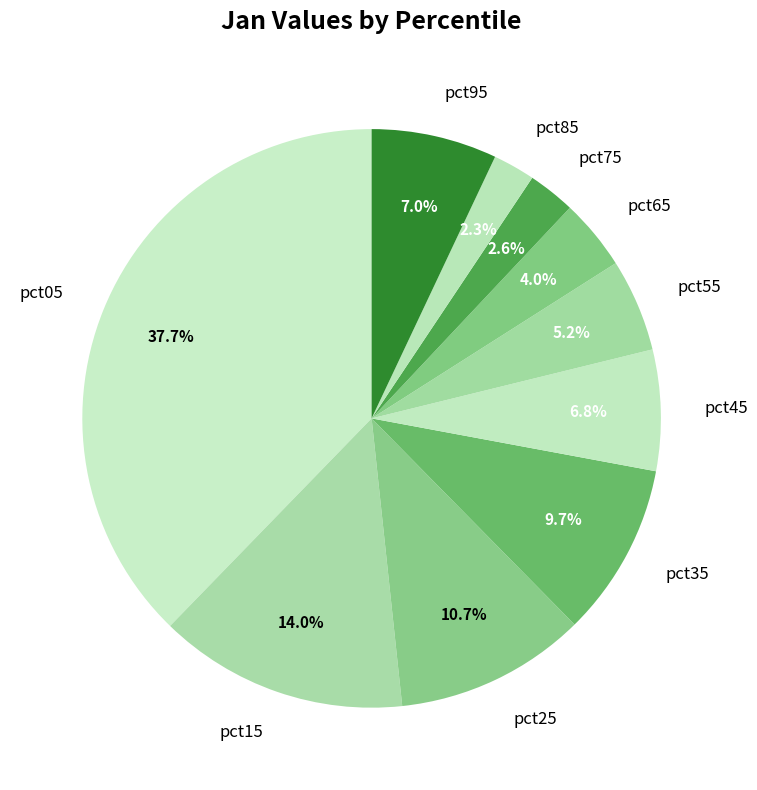

True or false: pct15 accounts for 14% of the total.

True